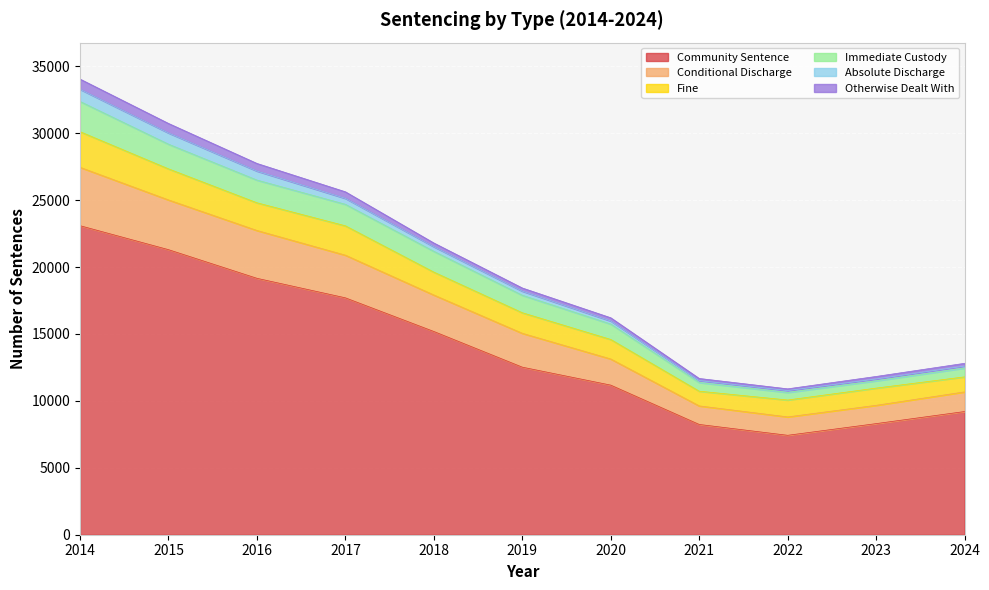

At which label does Community Sentence reach its minimum?

2022